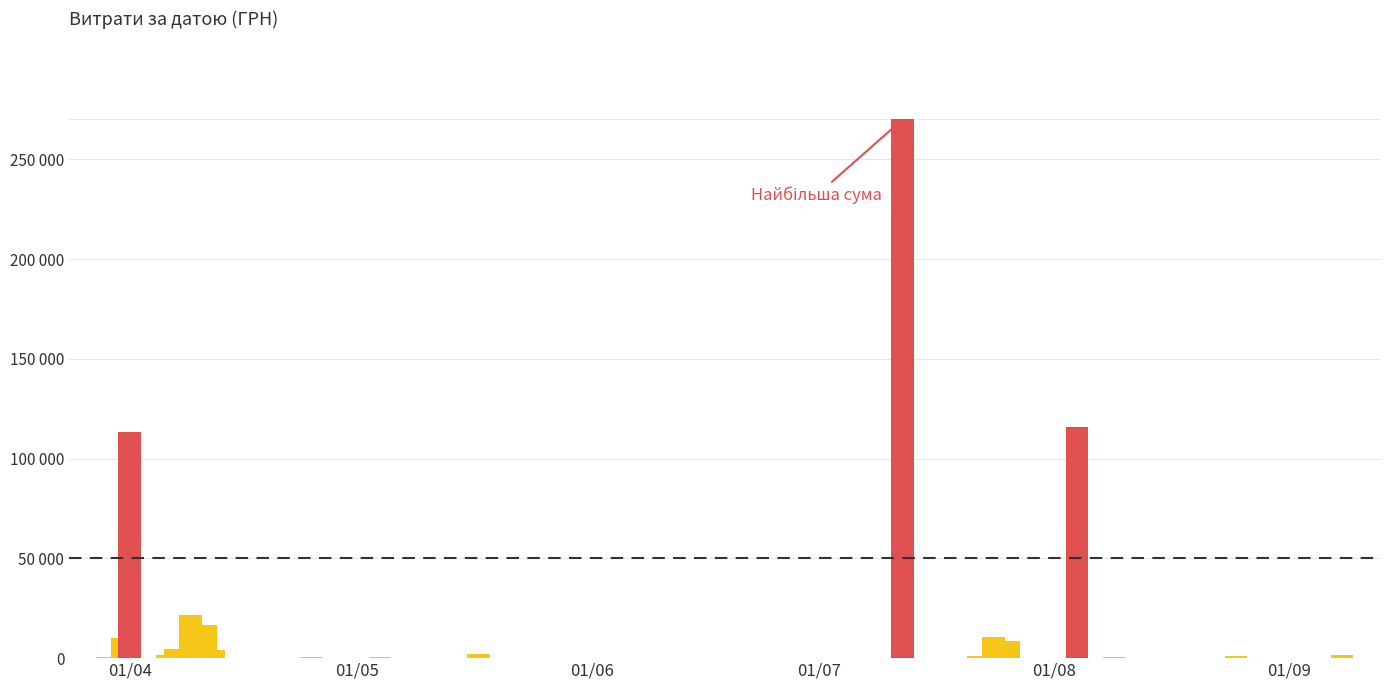

True or false: the data shows 682.0 at 34.

False